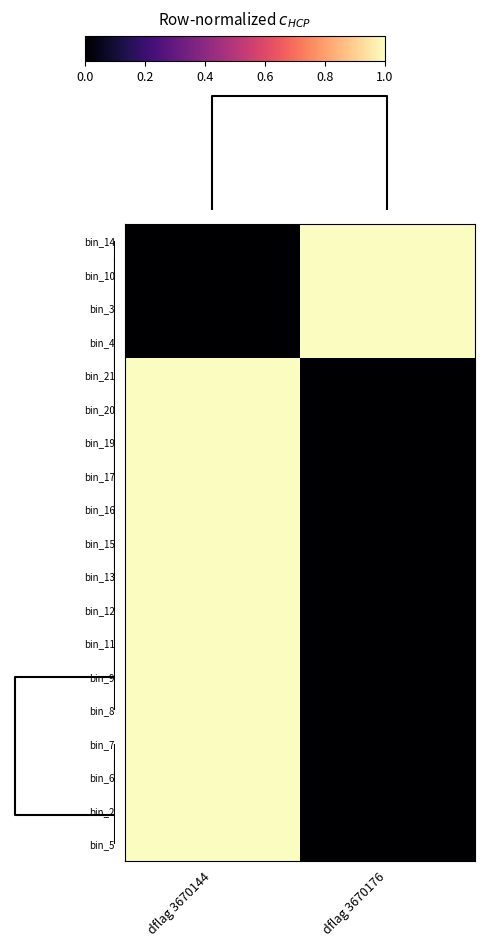

How many categories are shown in the chart?

2